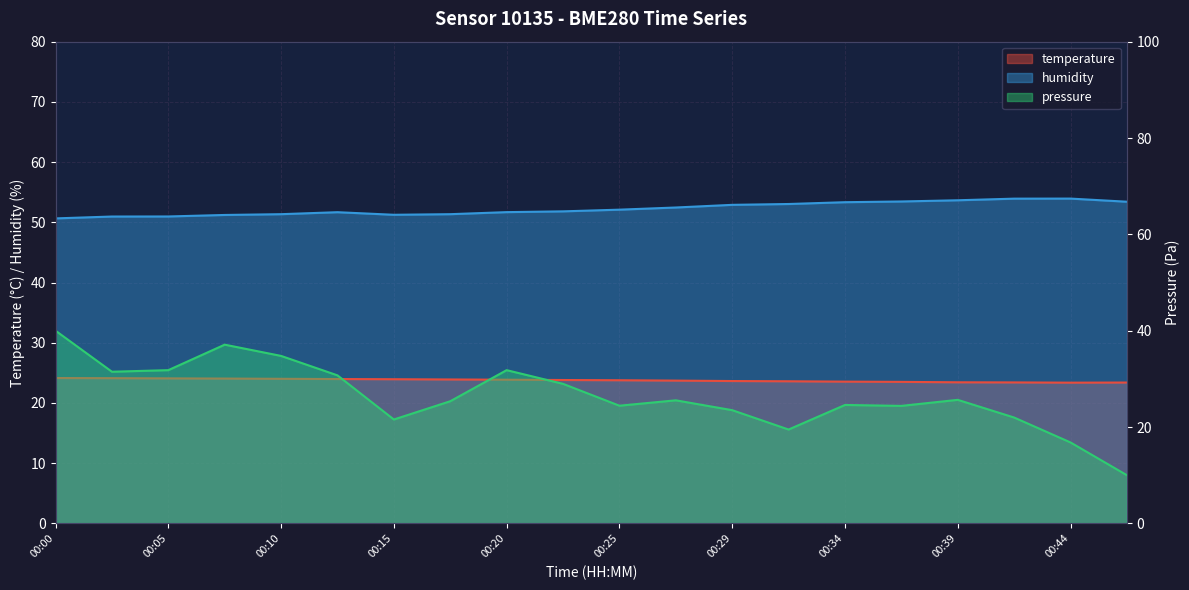

How many interior local valleys does the temperature series have?

1